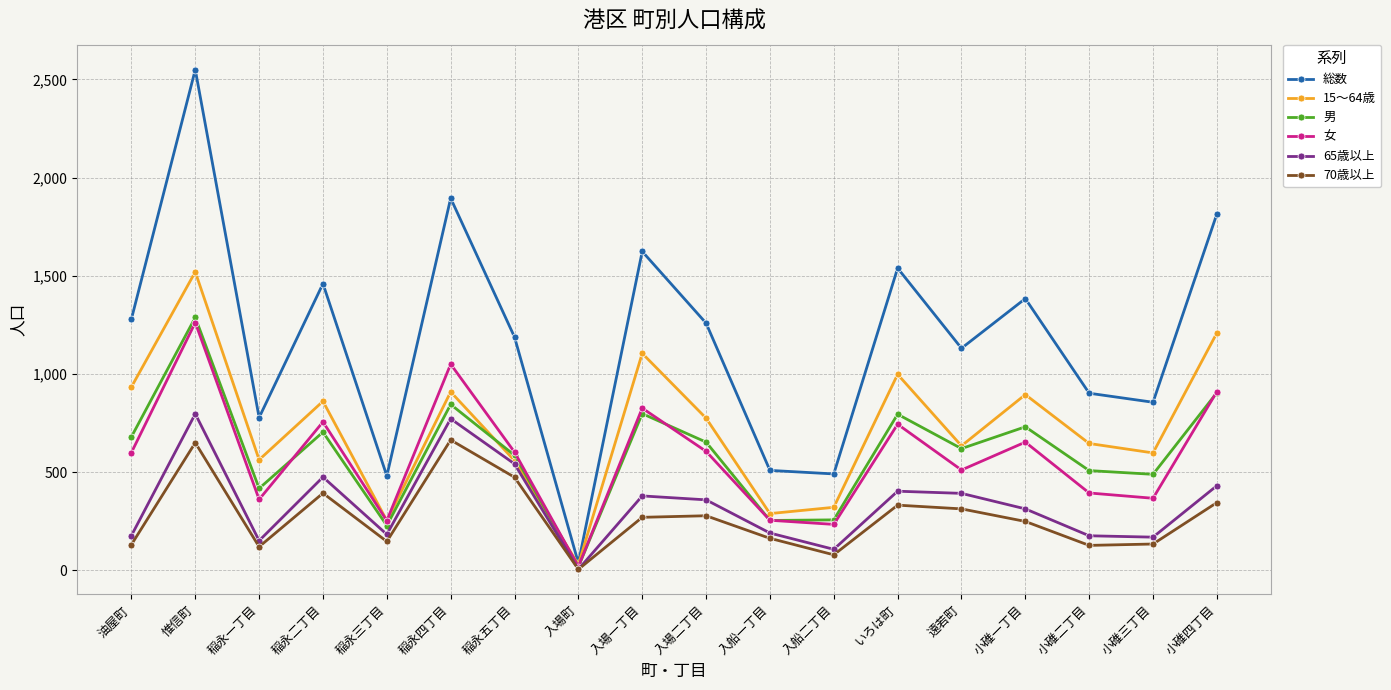

What are all the series names shown in the legend?

総数, 15～64歳, 男, 女, 65歳以上, 70歳以上